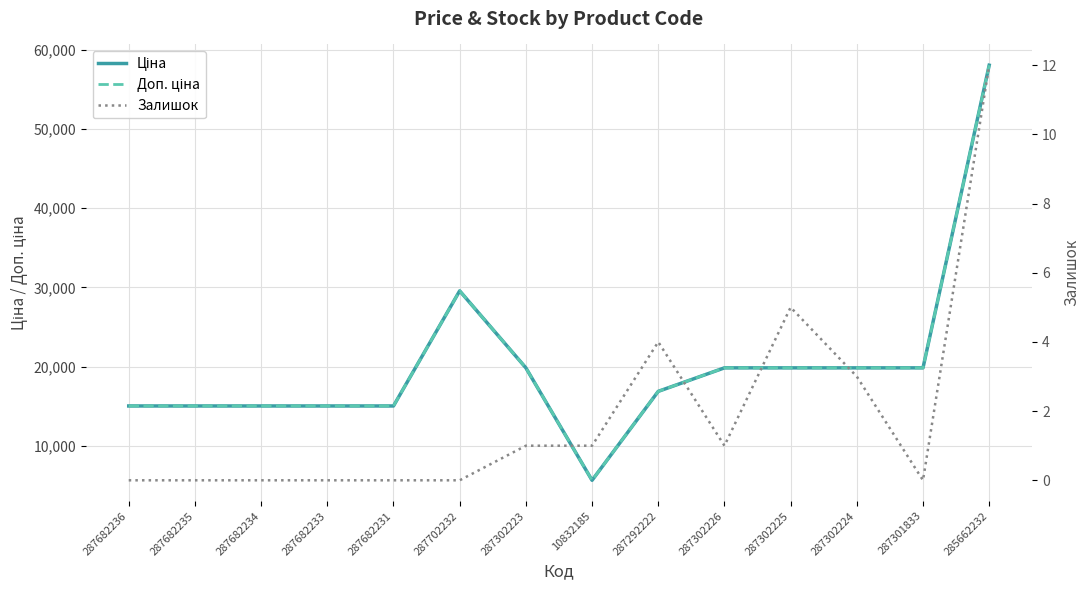

Where does the Ціна series first go above 19831?

287702232